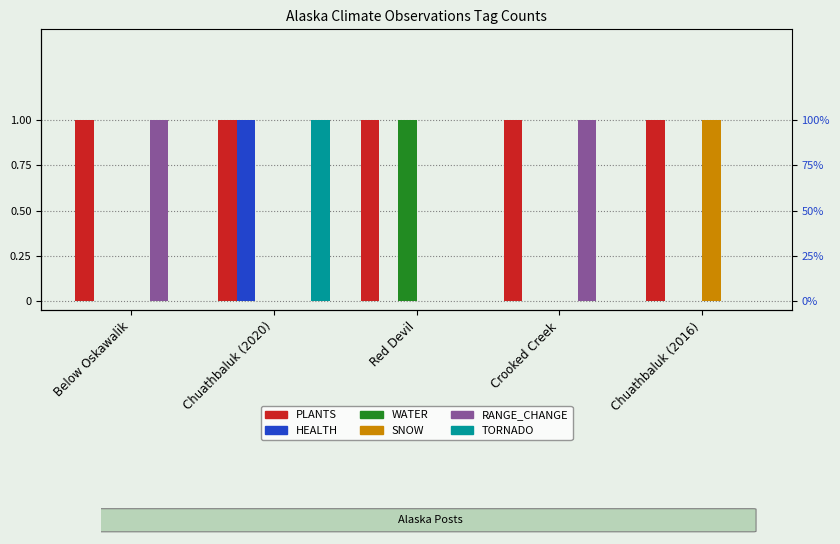

Which label corresponds to the largest value in the chart?

Below Oskawalik